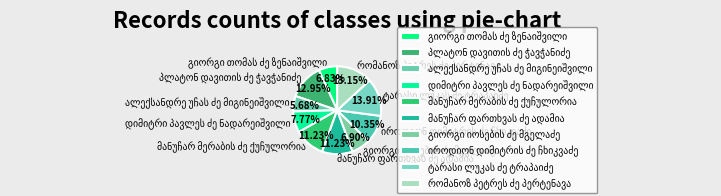

Does any single category account for the majority?

No